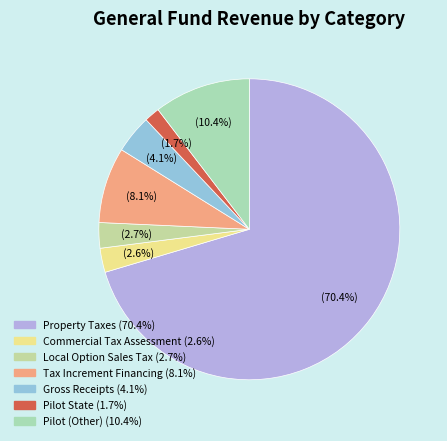

Does Property Taxes represent more than half of the total?

Yes